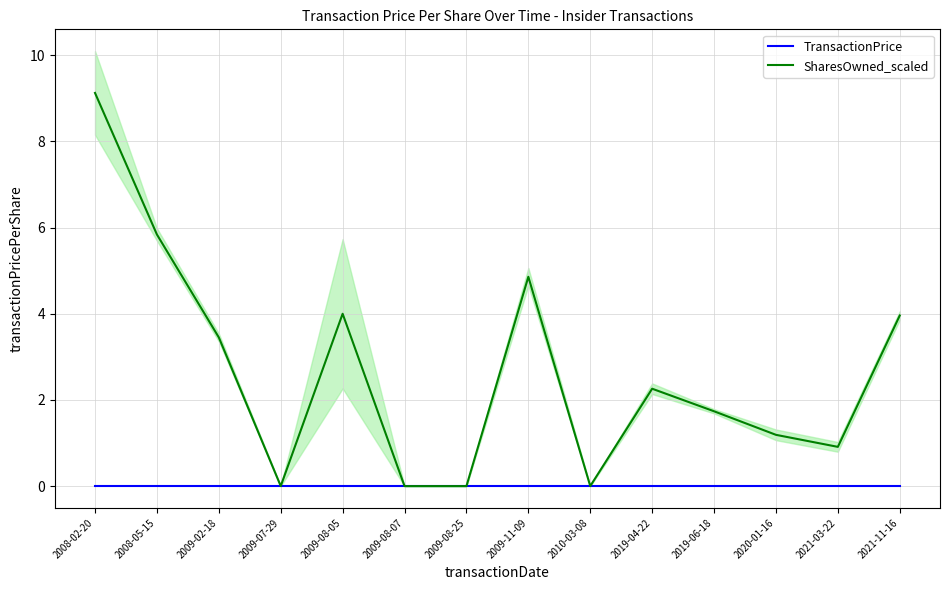

The value of SharesOwned_scaled at 2009-08-25 is -4.6. True or false?

False